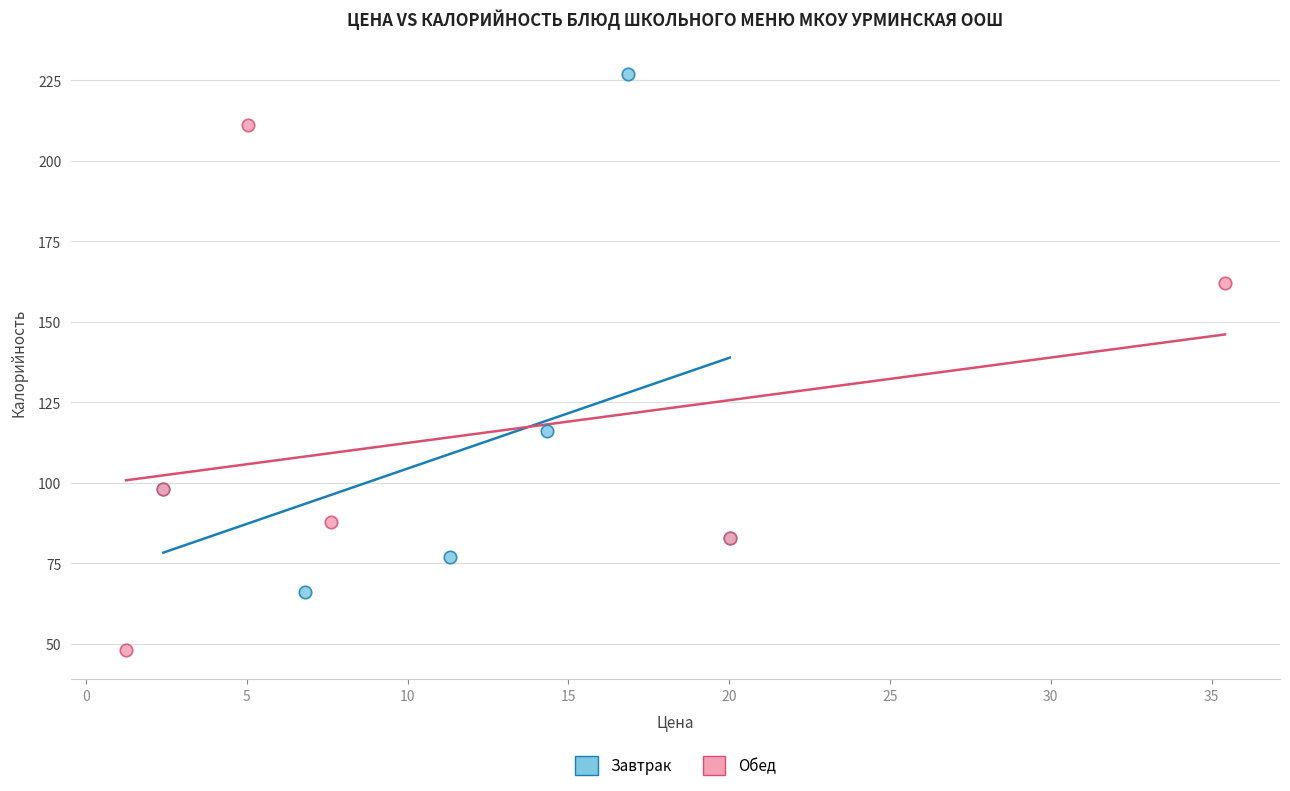

Which series contains the lowest Y value?

Обед